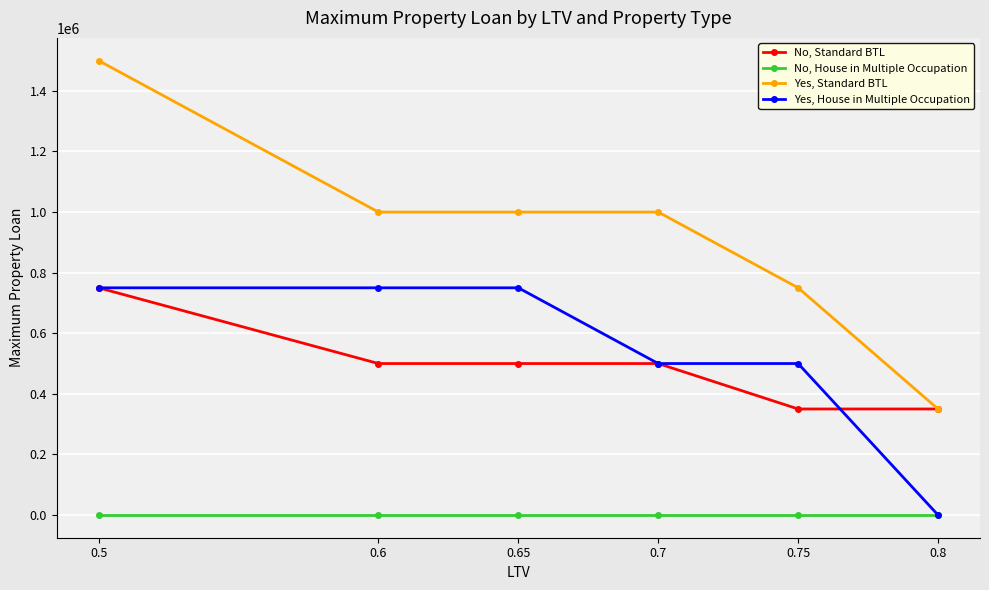

What is the spread (max minus min) of values at 0.5?

1500000